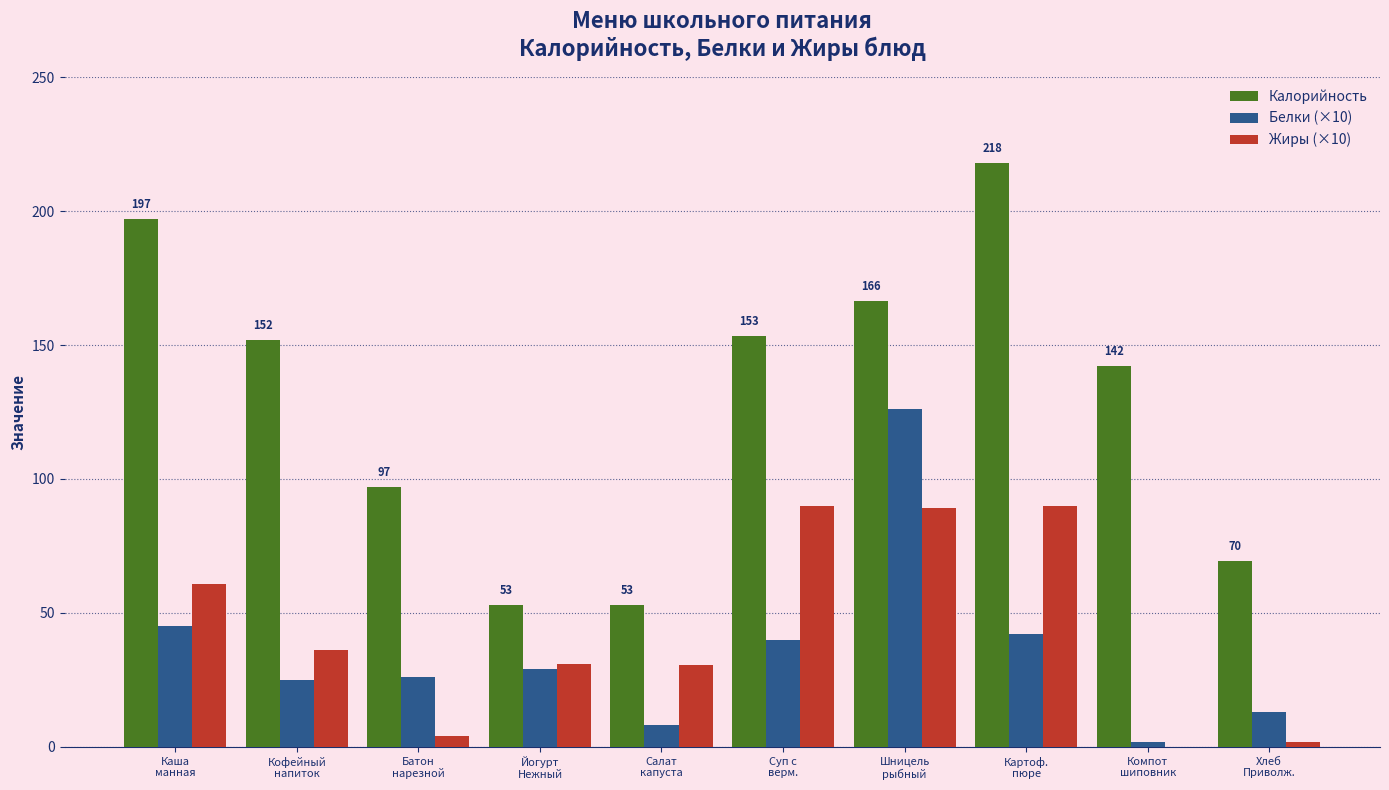

What is the sum of all Калорийность values?

1300.9